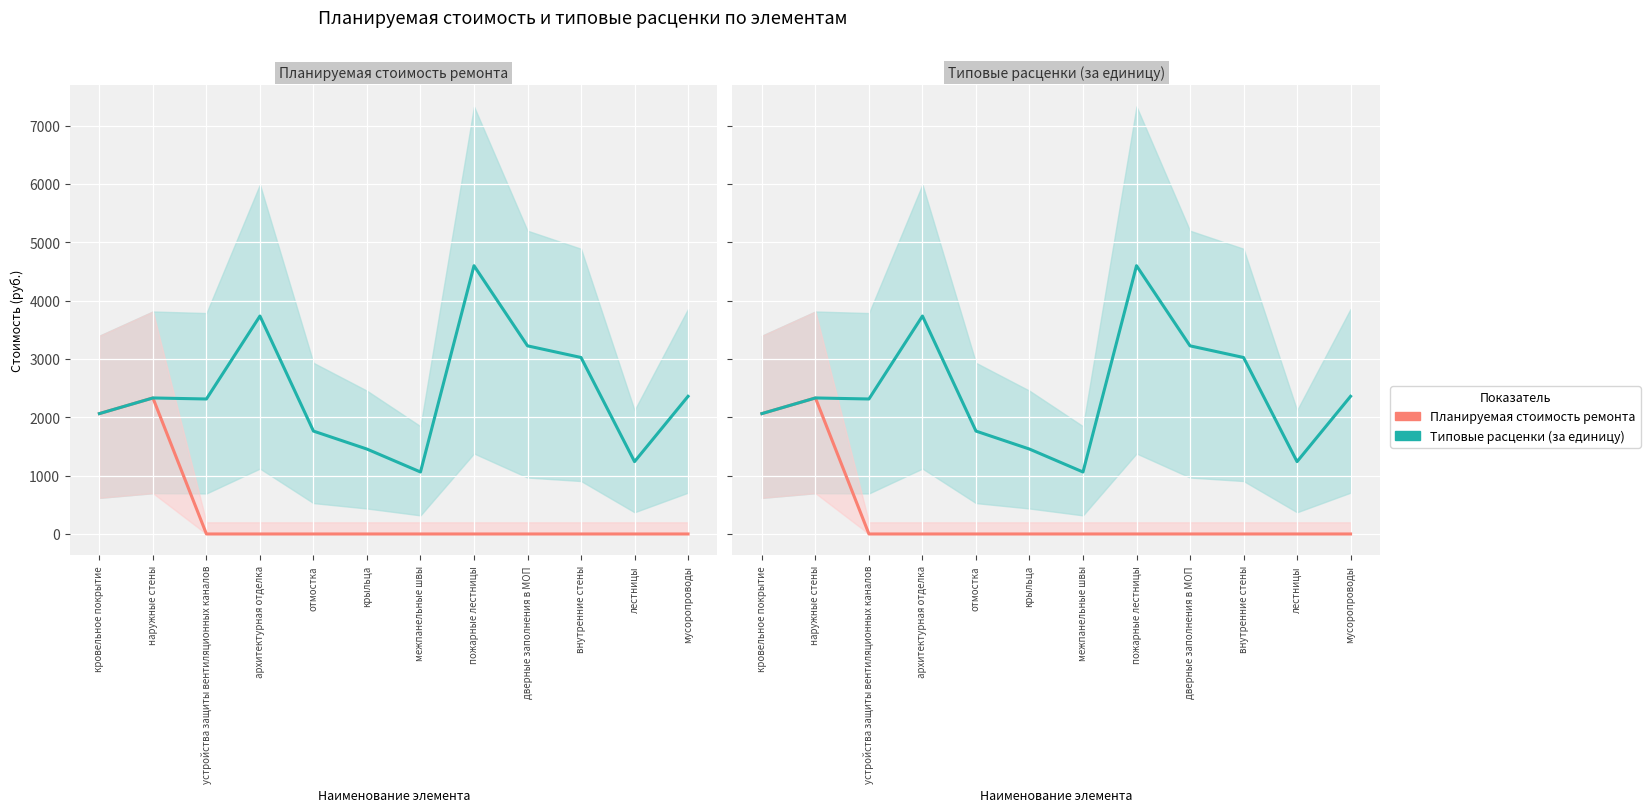

At which label does Планируемая стоимость ремонта reach its minimum?

устройства защиты вентиляционных каналов